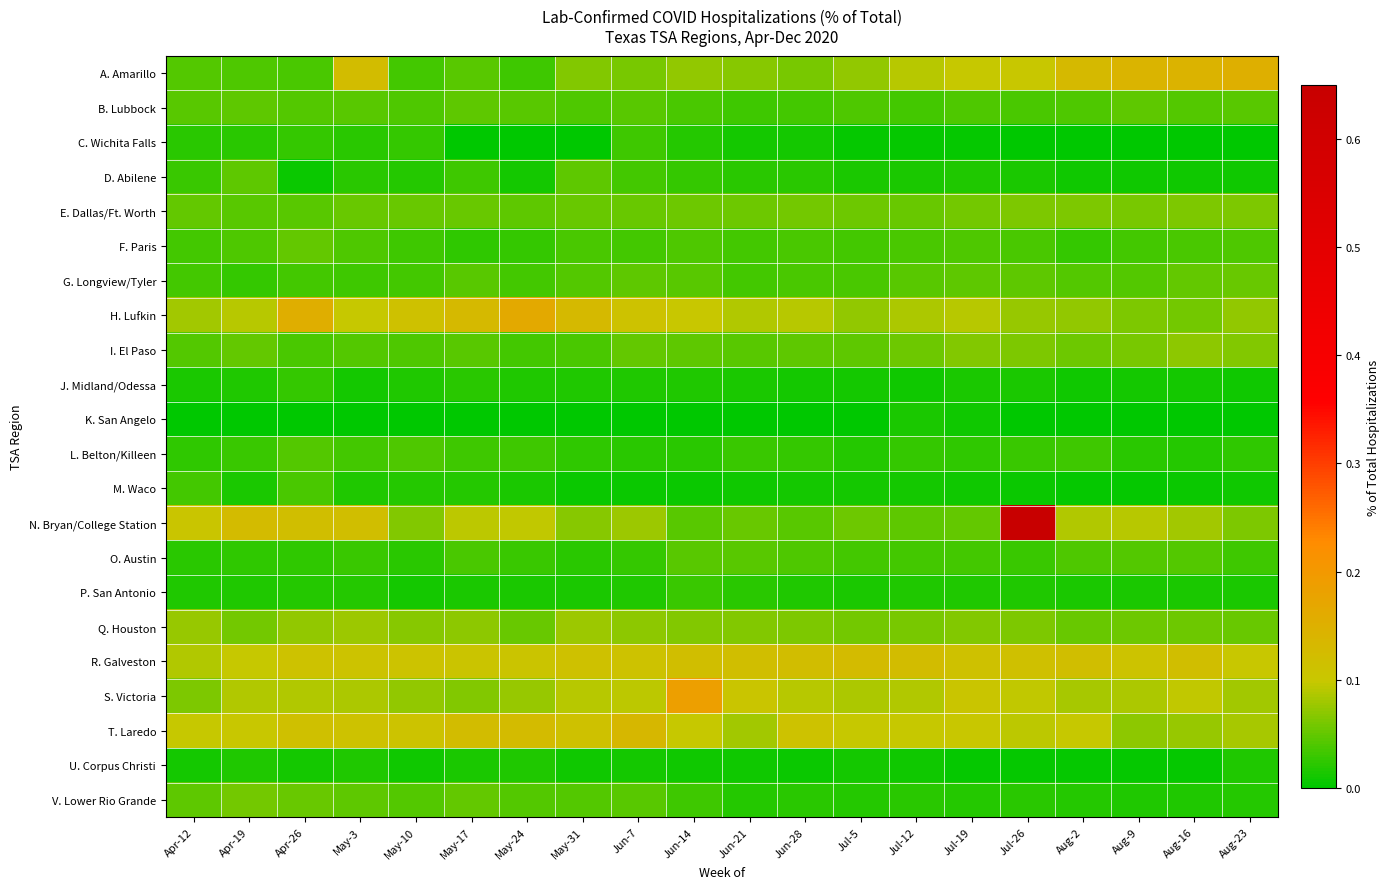

Reading left to right, what are all the values shown in this chart?

A. Amarillo: Apr-12=0.0	Apr-19=0.0	Apr-26=0.0	May-3=0.1	May-10=0.0	May-17=0.0	May-24=0.0	May-31=0.1	Jun-7=0.1	Jun-14=0.1	Jun-21=0.1	Jun-28=0.1	Jul-5=0.1	Jul-12=0.1	Jul-19=0.1	Jul-26=0.1	Aug-2=0.1	Aug-9=0.1	Aug-16=0.1	Aug-23=0.2
B. Lubbock: Apr-12=0.0	Apr-19=0.0	Apr-26=0.0	May-3=0.0	May-10=0.0	May-17=0.0	May-24=0.0	May-31=0.0	Jun-7=0.0	Jun-14=0.0	Jun-21=0.0	Jun-28=0.0	Jul-5=0.0	Jul-12=0.0	Jul-19=0.0	Jul-26=0.0	Aug-2=0.0	Aug-9=0.0	Aug-16=0.0	Aug-23=0.0
C. Wichita Falls: Apr-12=0.0	Apr-19=0.0	Apr-26=0.0	May-3=0.0	May-10=0.0	May-17=0.0	May-24=0.0	May-31=0.0	Jun-7=0.0	Jun-14=0.0	Jun-21=0.0	Jun-28=0.0	Jul-5=0.0	Jul-12=0.0	Jul-19=0.0	Jul-26=0.0	Aug-2=0.0	Aug-9=0.0	Aug-16=0.0	Aug-23=0.0
D. Abilene: Apr-12=0.0	Apr-19=0.0	Apr-26=0.0	May-3=0.0	May-10=0.0	May-17=0.0	May-24=0.0	May-31=0.0	Jun-7=0.0	Jun-14=0.0	Jun-21=0.0	Jun-28=0.0	Jul-5=0.0	Jul-12=0.0	Jul-19=0.0	Jul-26=0.0	Aug-2=0.0	Aug-9=0.0	Aug-16=0.0	Aug-23=0.0
E. Dallas/Ft. Worth: Apr-12=0.1	Apr-19=0.0	Apr-26=0.0	May-3=0.1	May-10=0.1	May-17=0.1	May-24=0.0	May-31=0.1	Jun-7=0.1	Jun-14=0.1	Jun-21=0.1	Jun-28=0.1	Jul-5=0.1	Jul-12=0.1	Jul-19=0.1	Jul-26=0.1	Aug-2=0.1	Aug-9=0.1	Aug-16=0.1	Aug-23=0.1
F. Paris: Apr-12=0.0	Apr-19=0.0	Apr-26=0.1	May-3=0.0	May-10=0.0	May-17=0.0	May-24=0.0	May-31=0.0	Jun-7=0.0	Jun-14=0.0	Jun-21=0.0	Jun-28=0.0	Jul-5=0.0	Jul-12=0.0	Jul-19=0.0	Jul-26=0.0	Aug-2=0.0	Aug-9=0.0	Aug-16=0.0	Aug-23=0.0
G. Longview/Tyler: Apr-12=0.0	Apr-19=0.0	Apr-26=0.0	May-3=0.0	May-10=0.0	May-17=0.0	May-24=0.0	May-31=0.0	Jun-7=0.0	Jun-14=0.0	Jun-21=0.0	Jun-28=0.0	Jul-5=0.0	Jul-12=0.0	Jul-19=0.0	Jul-26=0.0	Aug-2=0.0	Aug-9=0.0	Aug-16=0.0	Aug-23=0.1
H. Lufkin: Apr-12=0.1	Apr-19=0.1	Apr-26=0.2	May-3=0.1	May-10=0.1	May-17=0.1	May-24=0.2	May-31=0.1	Jun-7=0.1	Jun-14=0.1	Jun-21=0.1	Jun-28=0.1	Jul-5=0.1	Jul-12=0.1	Jul-19=0.1	Jul-26=0.1	Aug-2=0.1	Aug-9=0.1	Aug-16=0.1	Aug-23=0.1
I. El Paso: Apr-12=0.0	Apr-19=0.0	Apr-26=0.0	May-3=0.0	May-10=0.0	May-17=0.0	May-24=0.0	May-31=0.0	Jun-7=0.0	Jun-14=0.0	Jun-21=0.0	Jun-28=0.0	Jul-5=0.0	Jul-12=0.1	Jul-19=0.1	Jul-26=0.1	Aug-2=0.1	Aug-9=0.1	Aug-16=0.1	Aug-23=0.1
J. Midland/Odessa: Apr-12=0.0	Apr-19=0.0	Apr-26=0.0	May-3=0.0	May-10=0.0	May-17=0.0	May-24=0.0	May-31=0.0	Jun-7=0.0	Jun-14=0.0	Jun-21=0.0	Jun-28=0.0	Jul-5=0.0	Jul-12=0.0	Jul-19=0.0	Jul-26=0.0	Aug-2=0.0	Aug-9=0.0	Aug-16=0.0	Aug-23=0.0
K. San Angelo: Apr-12=0.0	Apr-19=0.0	Apr-26=0.0	May-3=0.0	May-10=0.0	May-17=0.0	May-24=0.0	May-31=0.0	Jun-7=0.0	Jun-14=0.0	Jun-21=0.0	Jun-28=0.0	Jul-5=0.0	Jul-12=0.0	Jul-19=0.0	Jul-26=0.0	Aug-2=0.0	Aug-9=0.0	Aug-16=0.0	Aug-23=0.0
L. Belton/Killeen: Apr-12=0.0	Apr-19=0.0	Apr-26=0.0	May-3=0.0	May-10=0.0	May-17=0.0	May-24=0.0	May-31=0.0	Jun-7=0.0	Jun-14=0.0	Jun-21=0.0	Jun-28=0.0	Jul-5=0.0	Jul-12=0.0	Jul-19=0.0	Jul-26=0.0	Aug-2=0.0	Aug-9=0.0	Aug-16=0.0	Aug-23=0.0
M. Waco: Apr-12=0.0	Apr-19=0.0	Apr-26=0.0	May-3=0.0	May-10=0.0	May-17=0.0	May-24=0.0	May-31=0.0	Jun-7=0.0	Jun-14=0.0	Jun-21=0.0	Jun-28=0.0	Jul-5=0.0	Jul-12=0.0	Jul-19=0.0	Jul-26=0.0	Aug-2=0.0	Aug-9=0.0	Aug-16=0.0	Aug-23=0.0
N. Bryan/College Station: Apr-12=0.1	Apr-19=0.1	Apr-26=0.1	May-3=0.1	May-10=0.1	May-17=0.1	May-24=0.1	May-31=0.1	Jun-7=0.1	Jun-14=0.0	Jun-21=0.1	Jun-28=0.0	Jul-5=0.1	Jul-12=0.0	Jul-19=0.1	Jul-26=0.6	Aug-2=0.1	Aug-9=0.1	Aug-16=0.1	Aug-23=0.1
O. Austin: Apr-12=0.0	Apr-19=0.0	Apr-26=0.0	May-3=0.0	May-10=0.0	May-17=0.0	May-24=0.0	May-31=0.0	Jun-7=0.0	Jun-14=0.0	Jun-21=0.0	Jun-28=0.0	Jul-5=0.0	Jul-12=0.0	Jul-19=0.0	Jul-26=0.0	Aug-2=0.0	Aug-9=0.0	Aug-16=0.0	Aug-23=0.0
P. San Antonio: Apr-12=0.0	Apr-19=0.0	Apr-26=0.0	May-3=0.0	May-10=0.0	May-17=0.0	May-24=0.0	May-31=0.0	Jun-7=0.0	Jun-14=0.0	Jun-21=0.0	Jun-28=0.0	Jul-5=0.0	Jul-12=0.0	Jul-19=0.0	Jul-26=0.0	Aug-2=0.0	Aug-9=0.0	Aug-16=0.0	Aug-23=0.0
Q. Houston: Apr-12=0.1	Apr-19=0.1	Apr-26=0.1	May-3=0.1	May-10=0.1	May-17=0.1	May-24=0.1	May-31=0.1	Jun-7=0.1	Jun-14=0.1	Jun-21=0.1	Jun-28=0.1	Jul-5=0.1	Jul-12=0.1	Jul-19=0.1	Jul-26=0.1	Aug-2=0.1	Aug-9=0.1	Aug-16=0.1	Aug-23=0.1
R. Galveston: Apr-12=0.1	Apr-19=0.1	Apr-26=0.1	May-3=0.1	May-10=0.1	May-17=0.1	May-24=0.1	May-31=0.1	Jun-7=0.1	Jun-14=0.1	Jun-21=0.1	Jun-28=0.1	Jul-5=0.1	Jul-12=0.1	Jul-19=0.1	Jul-26=0.1	Aug-2=0.1	Aug-9=0.1	Aug-16=0.1	Aug-23=0.1
S. Victoria: Apr-12=0.1	Apr-19=0.1	Apr-26=0.1	May-3=0.1	May-10=0.1	May-17=0.1	May-24=0.1	May-31=0.1	Jun-7=0.1	Jun-14=0.2	Jun-21=0.1	Jun-28=0.1	Jul-5=0.1	Jul-12=0.1	Jul-19=0.1	Jul-26=0.1	Aug-2=0.1	Aug-9=0.1	Aug-16=0.1	Aug-23=0.1
T. Laredo: Apr-12=0.1	Apr-19=0.1	Apr-26=0.1	May-3=0.1	May-10=0.1	May-17=0.1	May-24=0.1	May-31=0.1	Jun-7=0.1	Jun-14=0.1	Jun-21=0.1	Jun-28=0.1	Jul-5=0.1	Jul-12=0.1	Jul-19=0.1	Jul-26=0.1	Aug-2=0.1	Aug-9=0.1	Aug-16=0.1	Aug-23=0.1
U. Corpus Christi: Apr-12=0.0	Apr-19=0.0	Apr-26=0.0	May-3=0.0	May-10=0.0	May-17=0.0	May-24=0.0	May-31=0.0	Jun-7=0.0	Jun-14=0.0	Jun-21=0.0	Jun-28=0.0	Jul-5=0.0	Jul-12=0.0	Jul-19=0.0	Jul-26=0.0	Aug-2=0.0	Aug-9=0.0	Aug-16=0.0	Aug-23=0.0
V. Lower Rio Grande: Apr-12=0.0	Apr-19=0.1	Apr-26=0.1	May-3=0.0	May-10=0.0	May-17=0.1	May-24=0.0	May-31=0.0	Jun-7=0.0	Jun-14=0.0	Jun-21=0.0	Jun-28=0.0	Jul-5=0.0	Jul-12=0.0	Jul-19=0.0	Jul-26=0.0	Aug-2=0.0	Aug-9=0.0	Aug-16=0.0	Aug-23=0.0